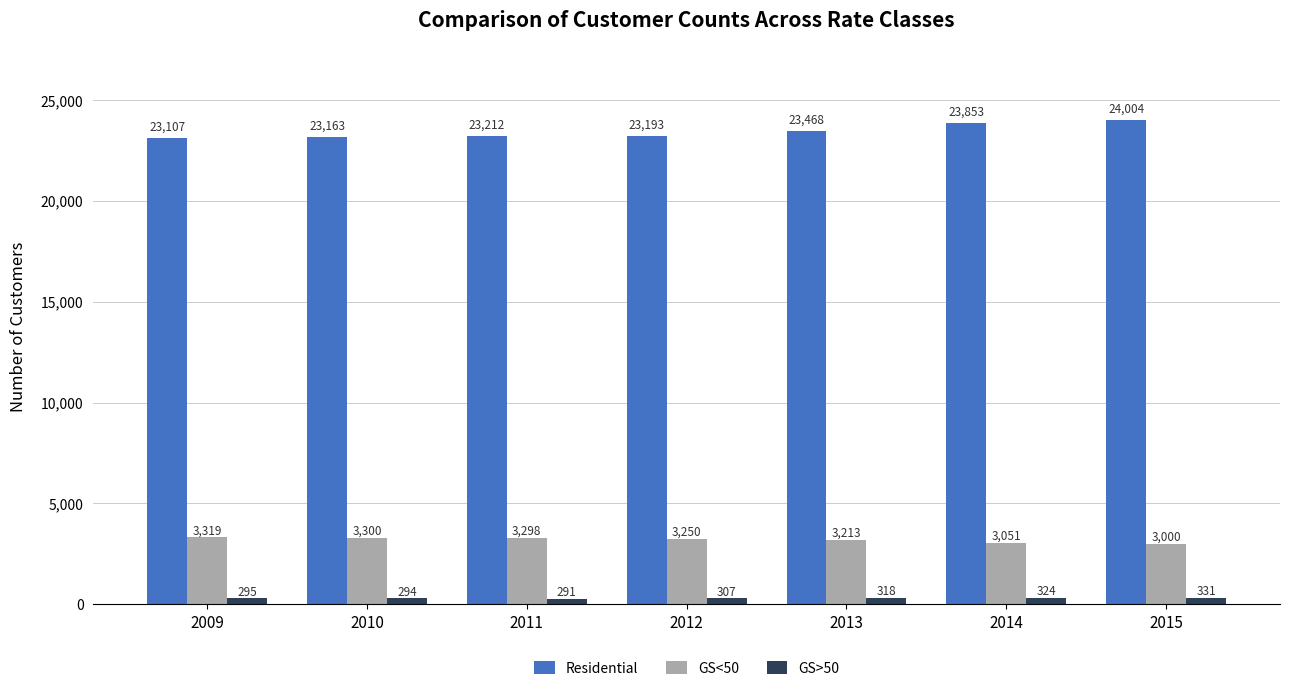

Does the chart contain any negative values?

No